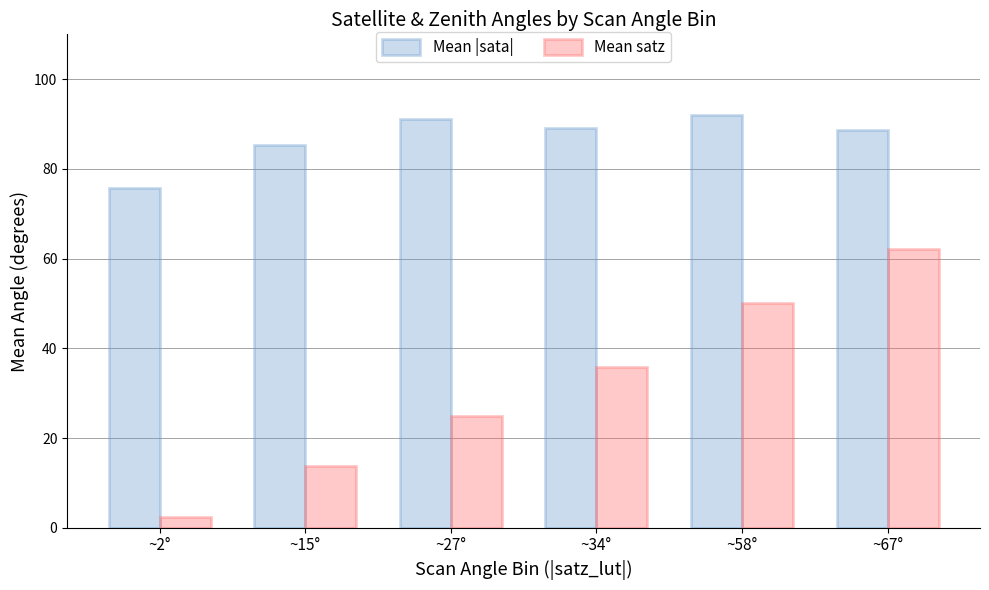

Rank the series by their average value, from lowest to highest.

Mean satz, Mean |sata|